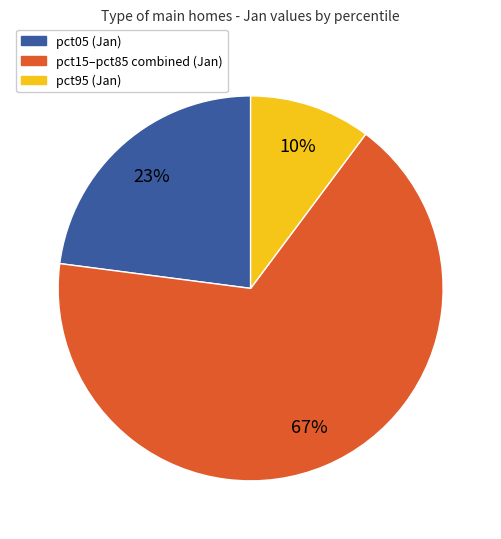

Does any single category account for the majority?

Yes